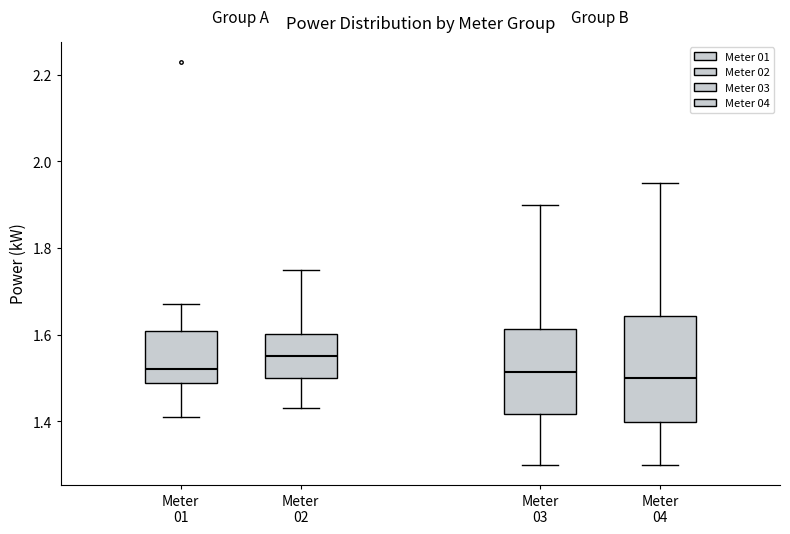

Where does the lower whisker of the box for Meter 03 end on the y-axis? The values are not printed on the chart, so give them approximately, as read against the axis.

1.30